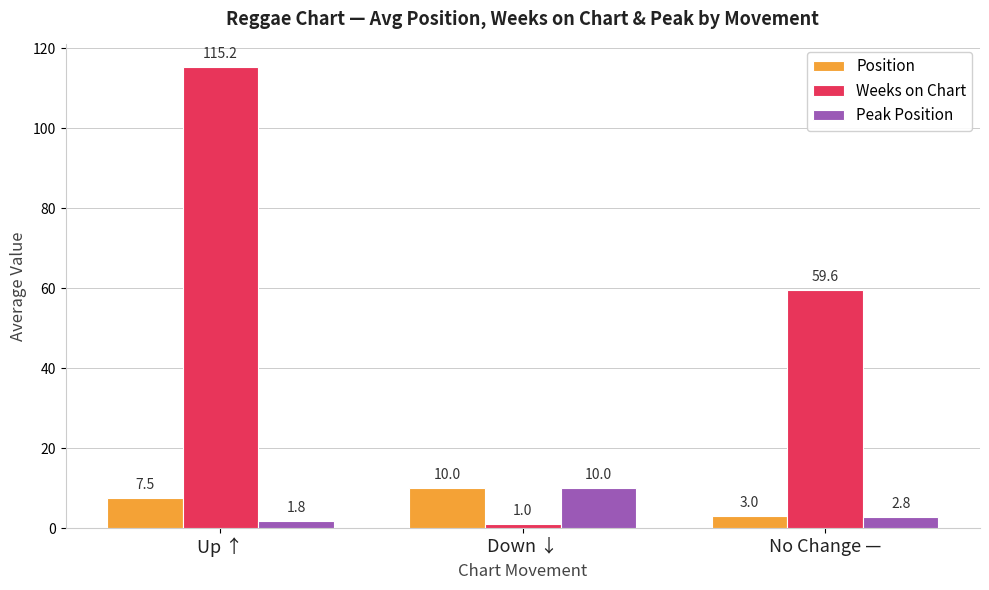

What is the sum of the Peak Position values at Up ↑ and Down ↓?

11.8